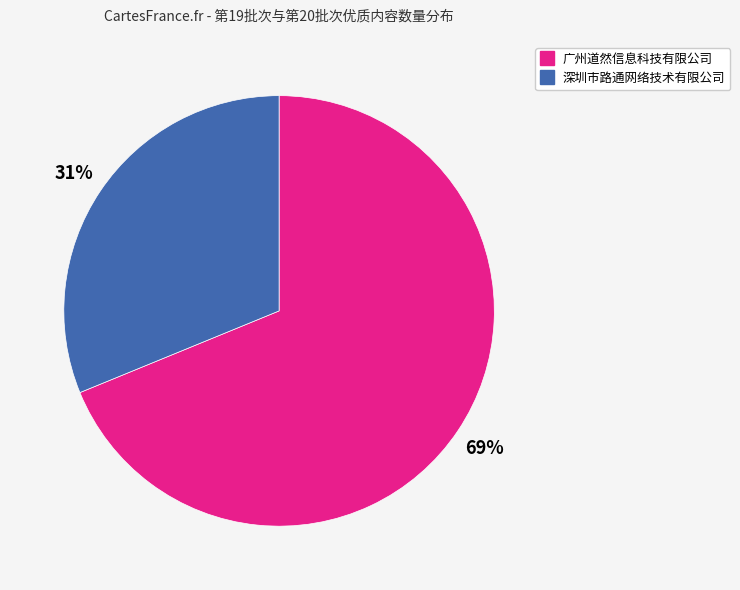

What is the smallest slice in the pie chart?

深圳市路通网络技术有限公司